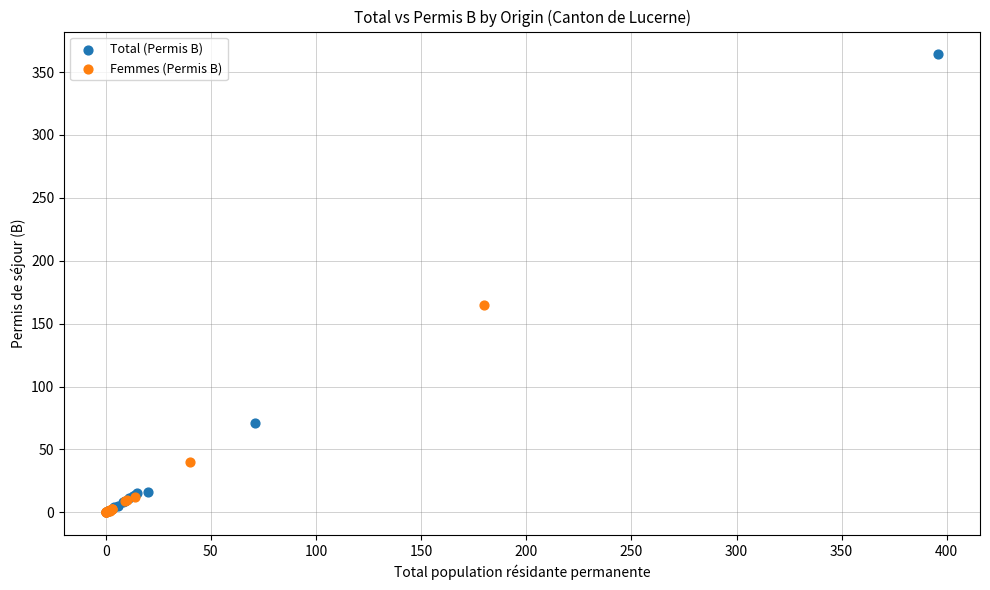

Which series has the largest Y range (max minus min)?

Total (Permis B)